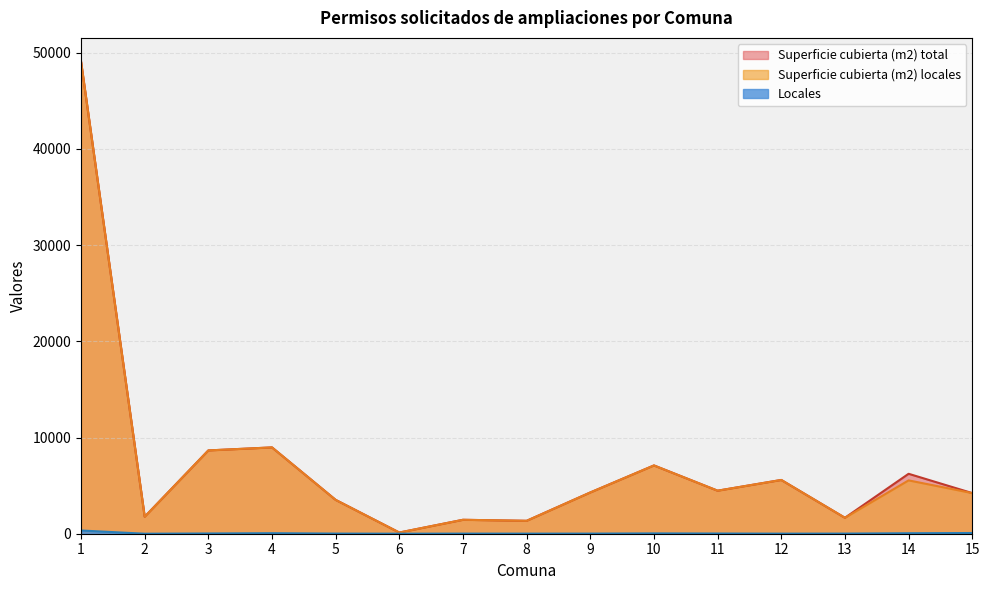

Where is the first local minimum for Superficie cubierta (m2) locales?

2